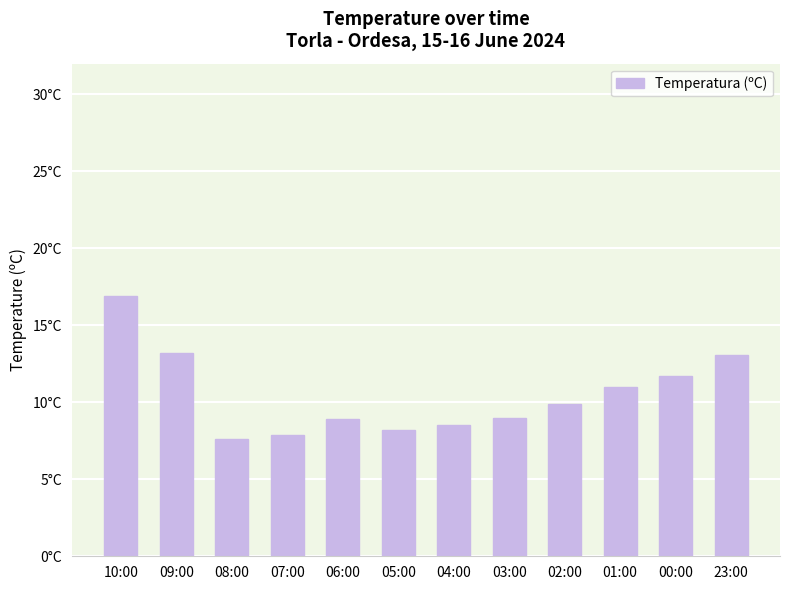

What is the sum of all values?

125.9